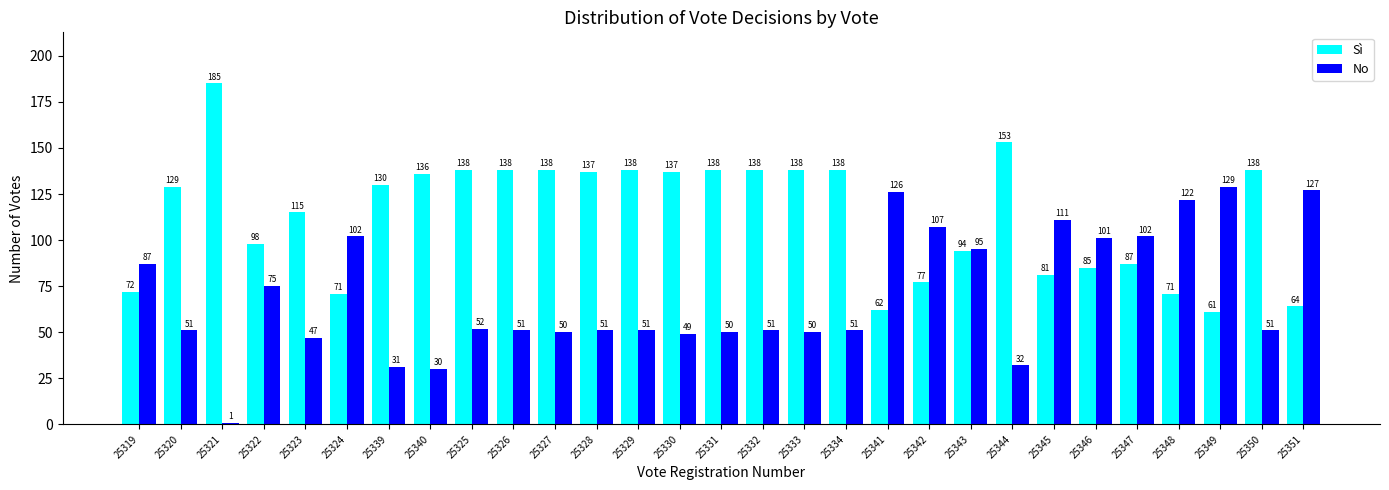

What position from the right is 25326?

20